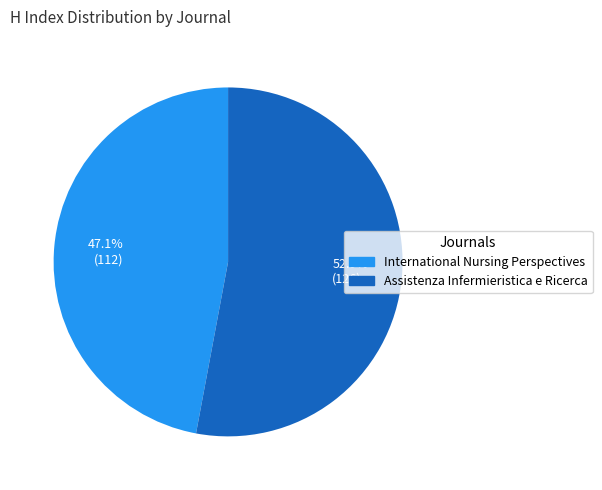

To the nearest percent, what is the combined percentage of International Nursing Perspectives and Assistenza Infermieristica e Ricerca?

100%